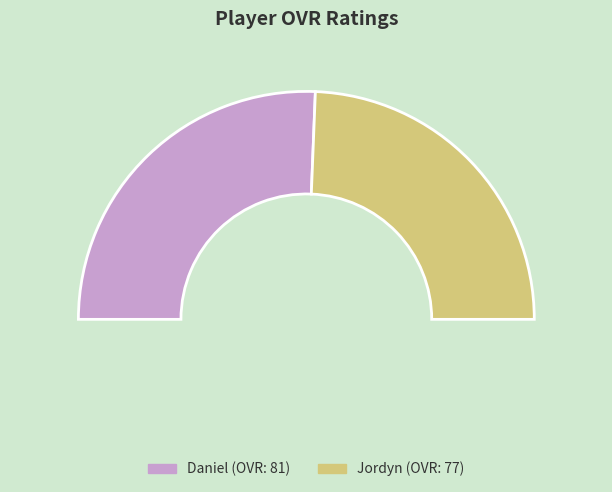

True or false: Jordyn accounts for 49% of the total.

True